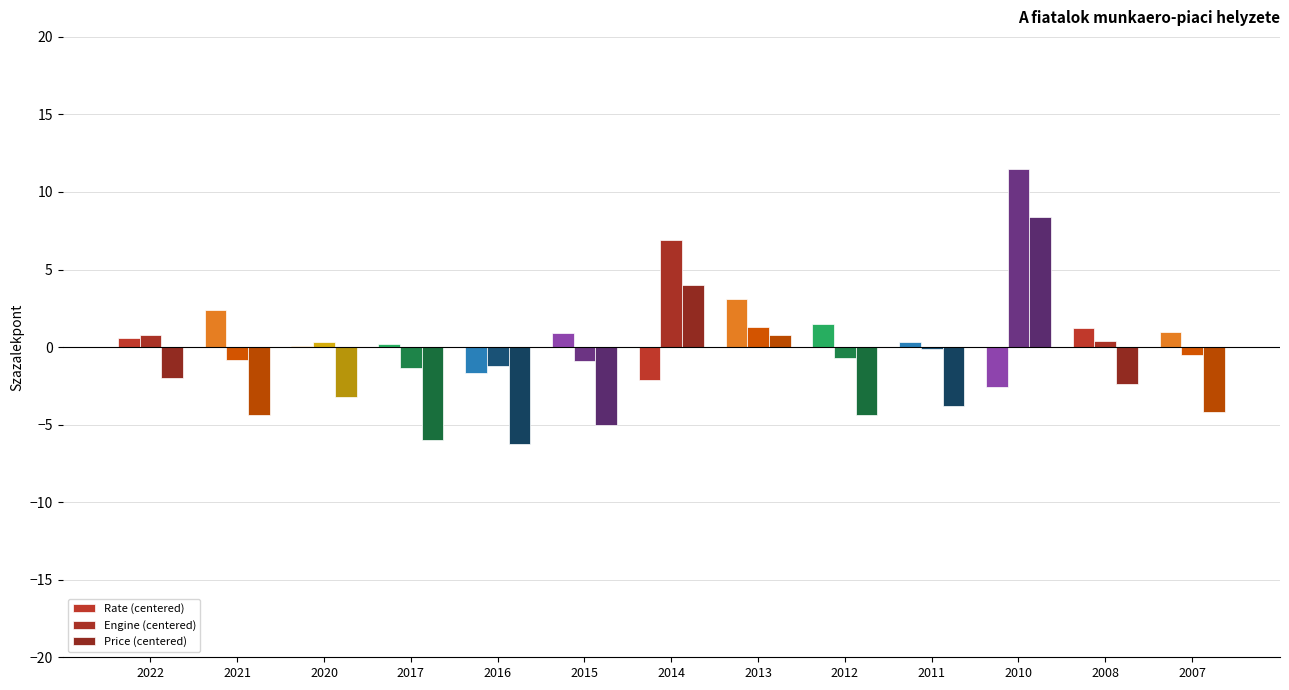

What is the difference between the maximum and minimum values in the Engine (centered) series?

12.8